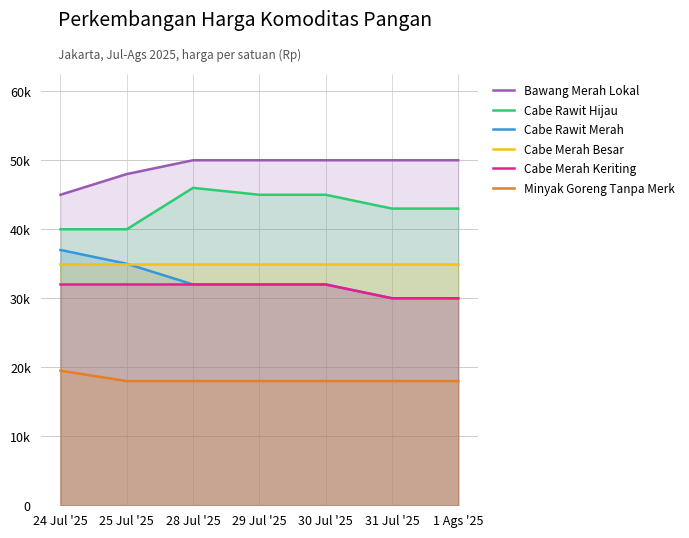

What is the total value across all series at 29 Jul '25?

212000